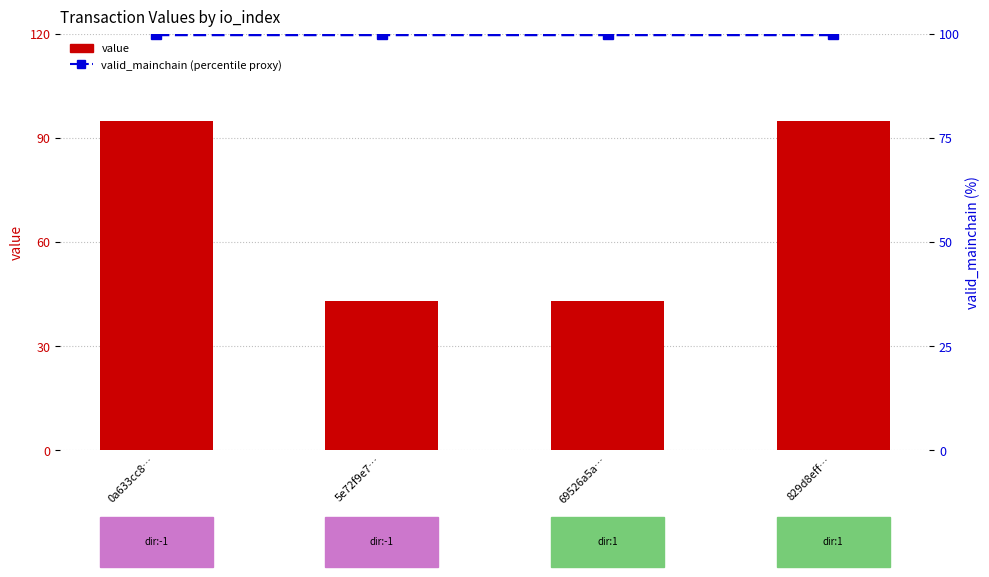

Reading left to right, extract all data points from this chart.

value: 0a633cc8…=94.9	5e72f9e7…=42.9	69526a5a…=42.9	829d8eff…=94.9
valid_mainchain (percentile proxy): 0a633cc8…=100.0	5e72f9e7…=100.0	69526a5a…=100.0	829d8eff…=100.0